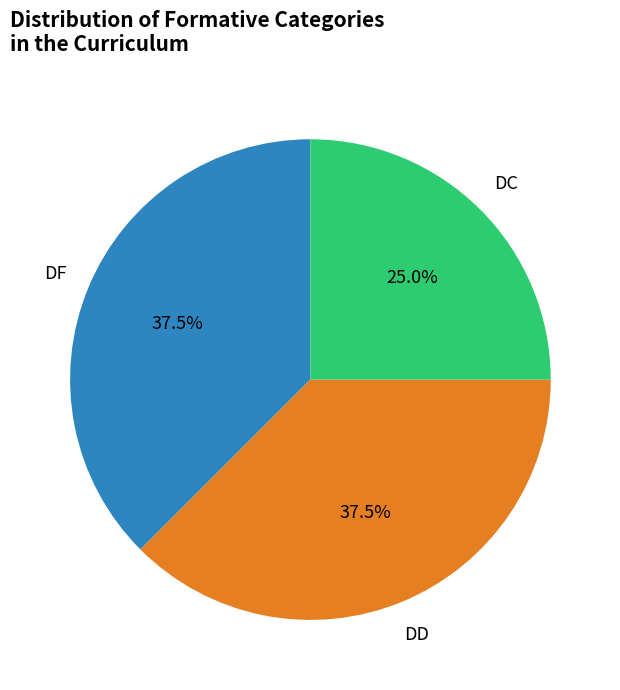

Approximately how many times larger is the value at DC compared to DF?

0.7